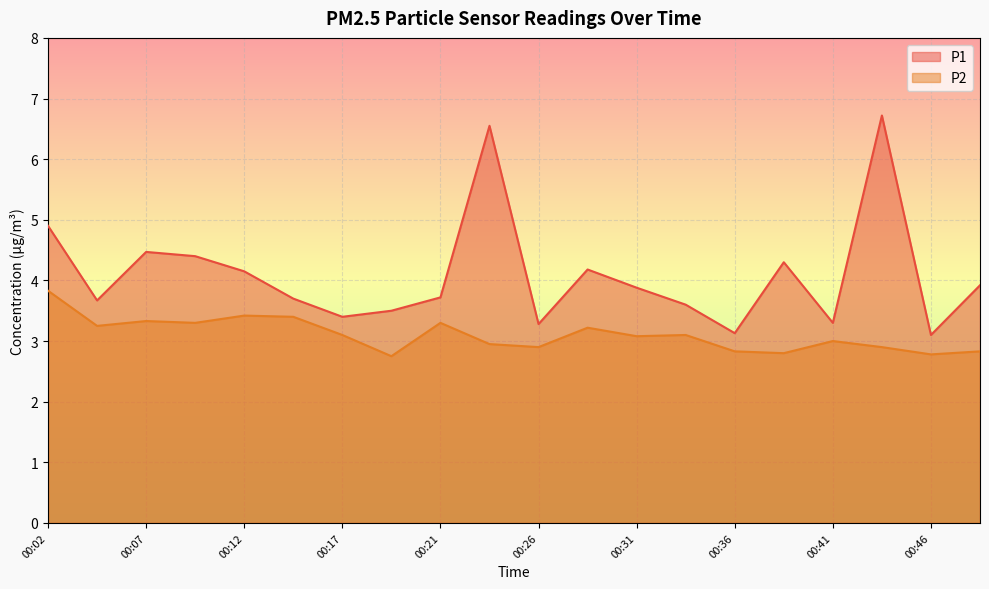

True or false: P1 has more than 2 interior local peaks.

True